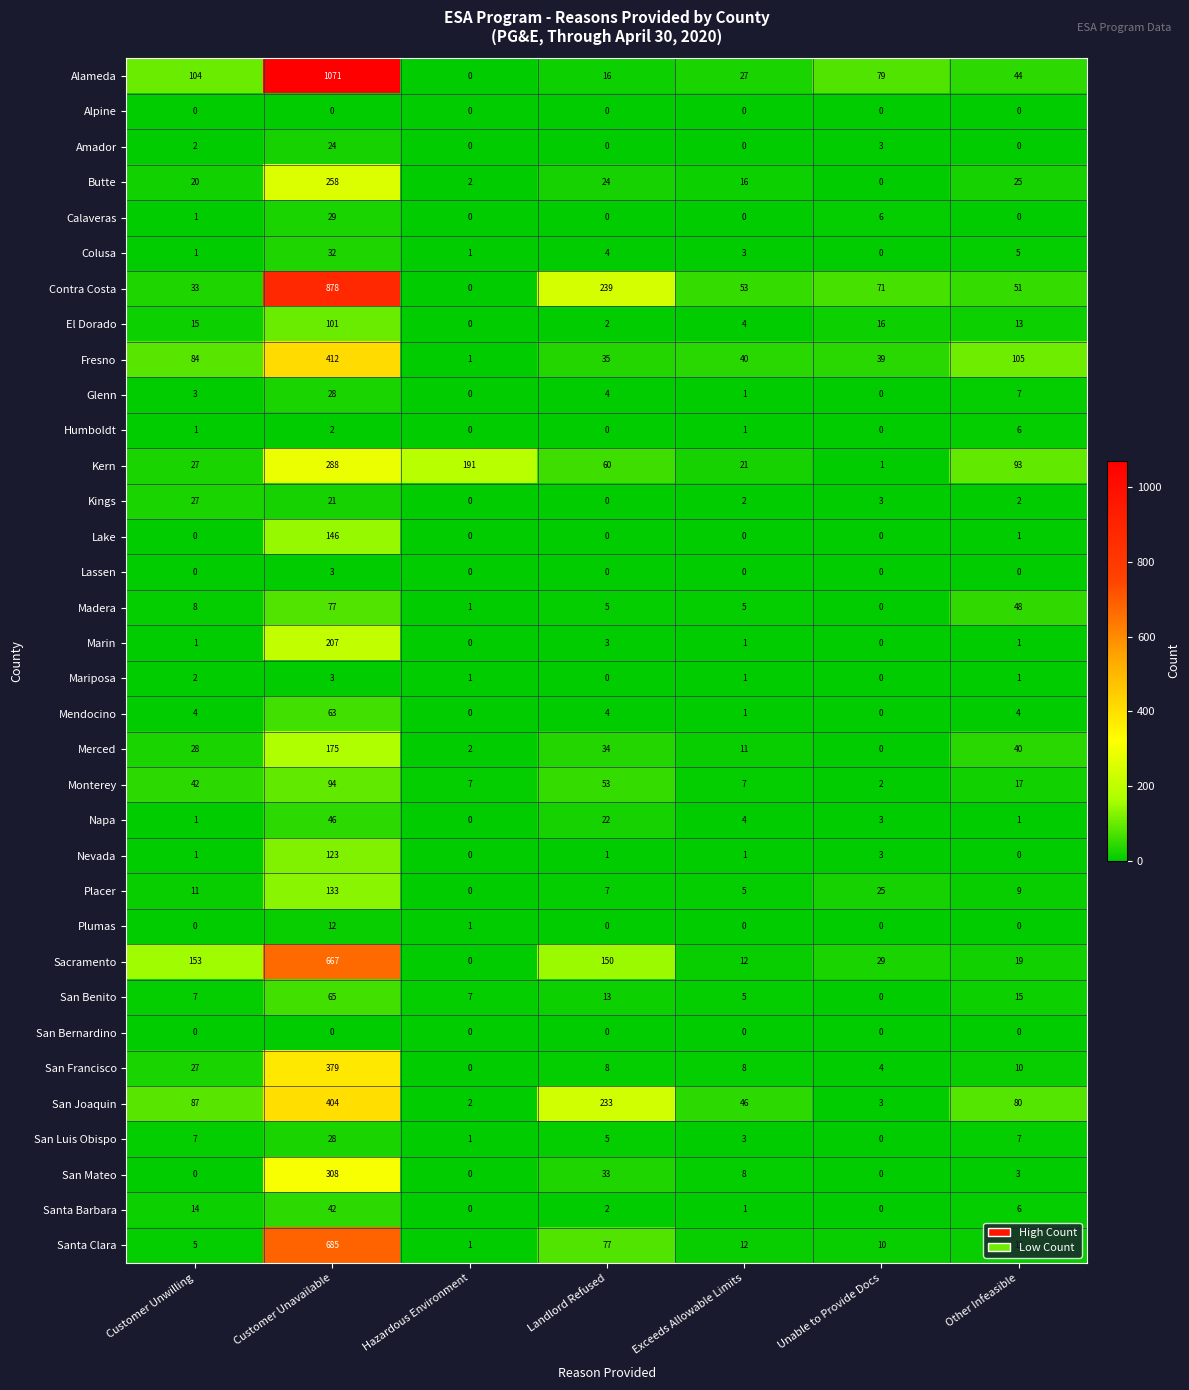

At which category does the chart reach its peak across all series?

Customer Unavailable